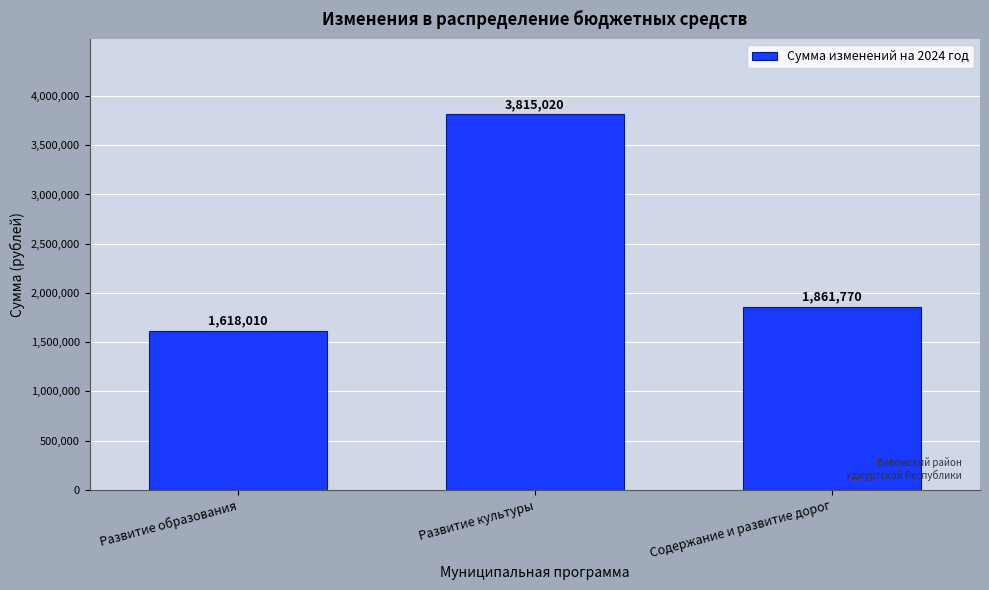

Reading left to right, extract all data points from this chart.

1618010	3815020	1861770